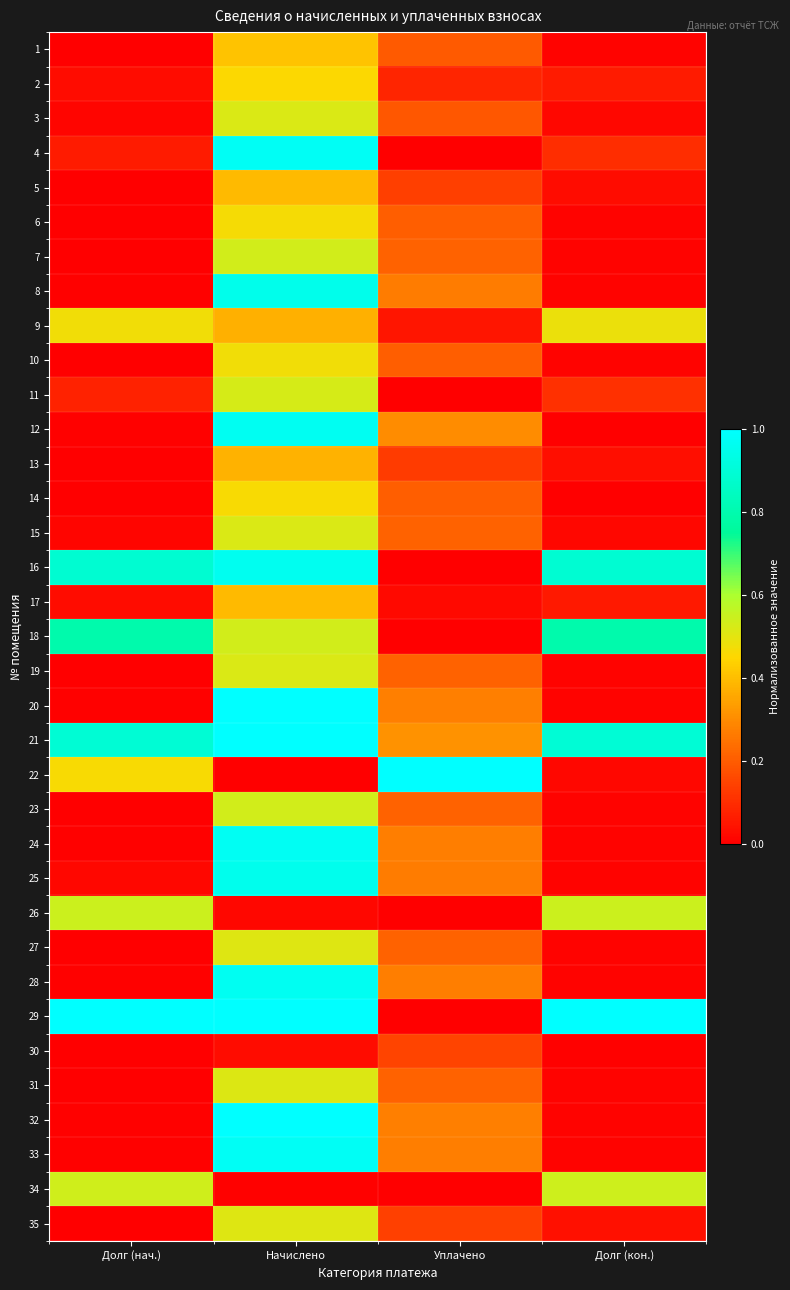

Reading left to right, transcribe all the data shown in this chart.

1: Долг (нач.)=0.0	Начислено=0.4	Уплачено=0.2	Долг (кон.)=0.0
2: Долг (нач.)=0.0	Начислено=0.5	Уплачено=0.1	Долг (кон.)=0.1
3: Долг (нач.)=0.0	Начислено=0.5	Уплачено=0.2	Долг (кон.)=0.0
4: Долг (нач.)=0.1	Начислено=1.0	Уплачено=0.0	Долг (кон.)=0.1
5: Долг (нач.)=0.0	Начислено=0.4	Уплачено=0.1	Долг (кон.)=0.0
6: Долг (нач.)=0.0	Начислено=0.5	Уплачено=0.2	Долг (кон.)=0.0
7: Долг (нач.)=0.0	Начислено=0.5	Уплачено=0.2	Долг (кон.)=0.0
8: Долг (нач.)=0.0	Начислено=1.0	Уплачено=0.3	Долг (кон.)=0.0
9: Долг (нач.)=0.5	Начислено=0.4	Уплачено=0.0	Долг (кон.)=0.5
10: Долг (нач.)=0.0	Начислено=0.5	Уплачено=0.2	Долг (кон.)=0.0
11: Долг (нач.)=0.1	Начислено=0.5	Уплачено=0.0	Долг (кон.)=0.1
12: Долг (нач.)=0.0	Начислено=1.0	Уплачено=0.3	Долг (кон.)=0.0
13: Долг (нач.)=0.0	Начислено=0.4	Уплачено=0.1	Долг (кон.)=0.0
14: Долг (нач.)=0.0	Начислено=0.5	Уплачено=0.2	Долг (кон.)=0.0
15: Долг (нач.)=0.0	Начислено=0.5	Уплачено=0.2	Долг (кон.)=0.0
16: Долг (нач.)=0.9	Начислено=1.0	Уплачено=0.0	Долг (кон.)=0.9
17: Долг (нач.)=0.0	Начислено=0.4	Уплачено=0.0	Долг (кон.)=0.1
18: Долг (нач.)=0.8	Начислено=0.5	Уплачено=0.0	Долг (кон.)=0.8
19: Долг (нач.)=0.0	Начислено=0.5	Уплачено=0.2	Долг (кон.)=0.0
20: Долг (нач.)=0.0	Начислено=1.0	Уплачено=0.3	Долг (кон.)=0.0
21: Долг (нач.)=0.9	Начислено=1.0	Уплачено=0.3	Долг (кон.)=0.9
22: Долг (нач.)=0.5	Начислено=0.0	Уплачено=1.0	Долг (кон.)=0.0
23: Долг (нач.)=0.0	Начислено=0.5	Уплачено=0.2	Долг (кон.)=0.0
24: Долг (нач.)=0.0	Начислено=1.0	Уплачено=0.3	Долг (кон.)=0.0
25: Долг (нач.)=0.0	Начислено=1.0	Уплачено=0.3	Долг (кон.)=0.0
26: Долг (нач.)=0.5	Начислено=0.0	Уплачено=0.0	Долг (кон.)=0.5
27: Долг (нач.)=0.0	Начислено=0.5	Уплачено=0.2	Долг (кон.)=0.0
28: Долг (нач.)=0.0	Начислено=1.0	Уплачено=0.3	Долг (кон.)=0.0
29: Долг (нач.)=1.0	Начислено=1.0	Уплачено=0.0	Долг (кон.)=1.0
30: Долг (нач.)=0.0	Начислено=0.0	Уплачено=0.1	Долг (кон.)=0.0
31: Долг (нач.)=0.0	Начислено=0.5	Уплачено=0.2	Долг (кон.)=0.0
32: Долг (нач.)=0.0	Начислено=1.0	Уплачено=0.3	Долг (кон.)=0.0
33: Долг (нач.)=0.0	Начислено=1.0	Уплачено=0.3	Долг (кон.)=0.0
34: Долг (нач.)=0.5	Начислено=0.0	Уплачено=0.0	Долг (кон.)=0.5
35: Долг (нач.)=0.0	Начислено=0.5	Уплачено=0.1	Долг (кон.)=0.0